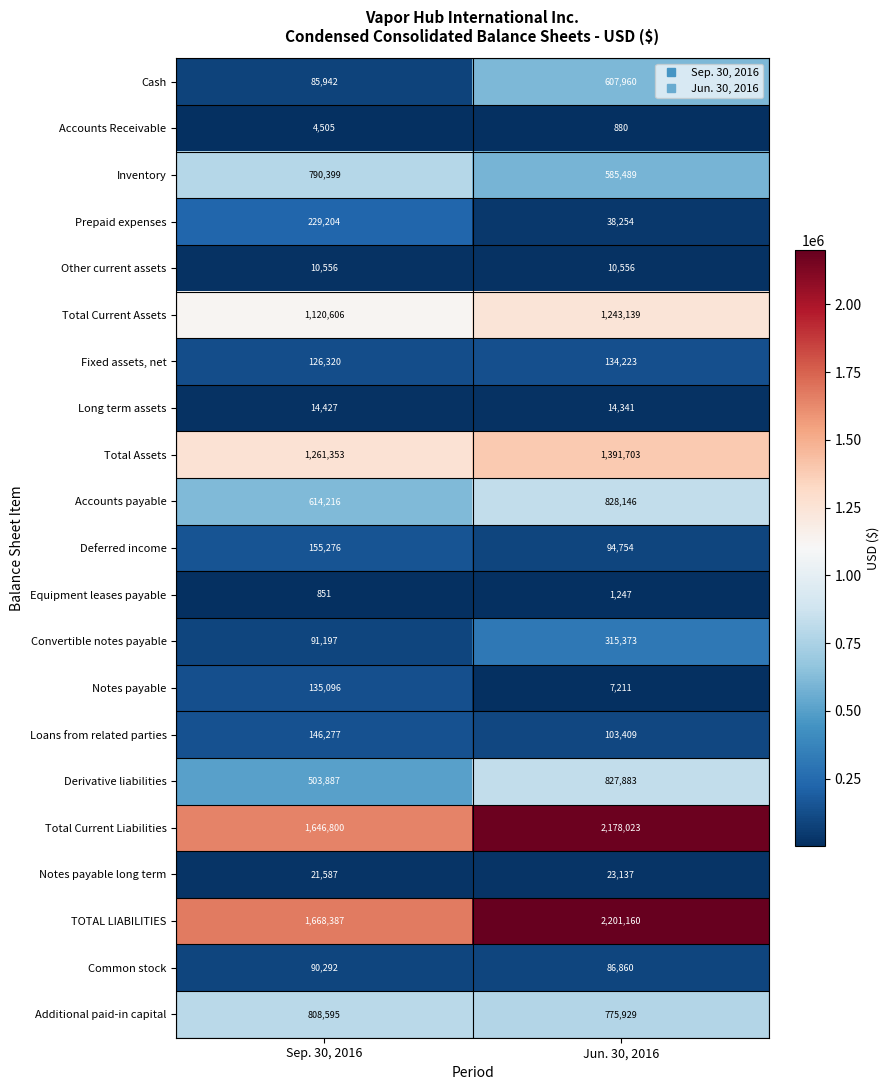

Which series has the largest total across all categories?

TOTAL LIABILITIES